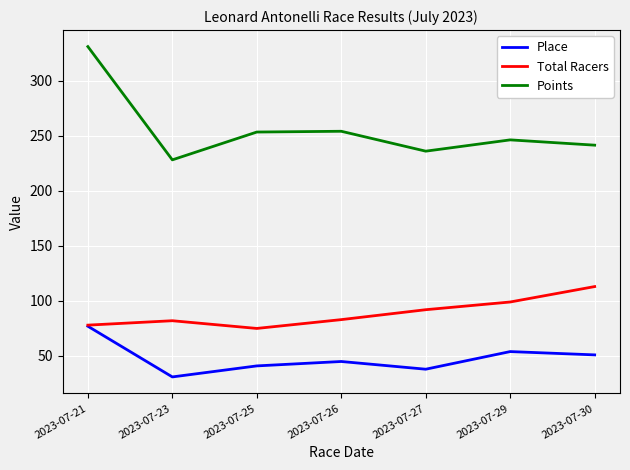

Is this an area chart (filled region under the line)?

No